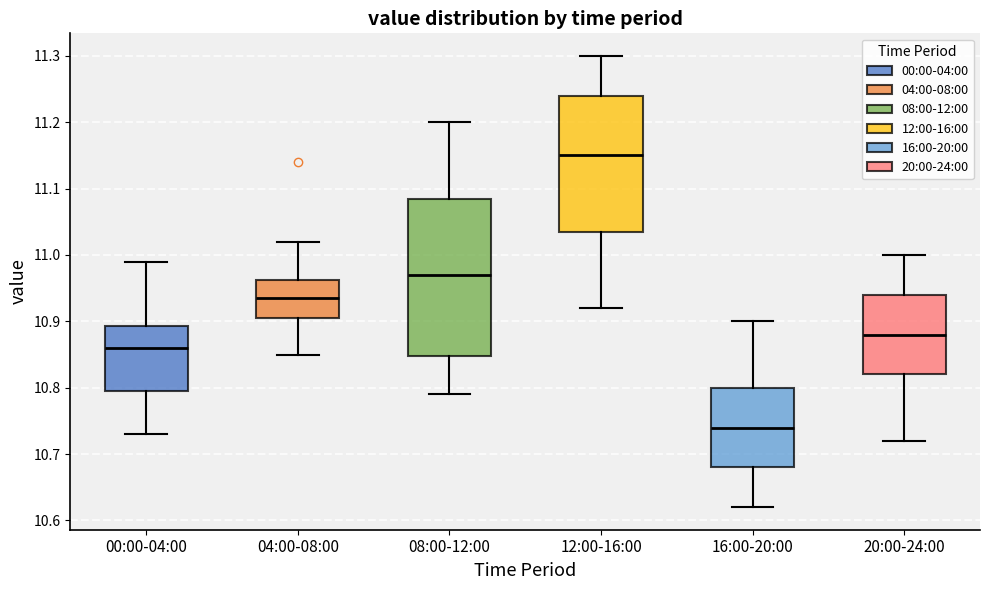

Reading left to right, read every box against the y-axis: the position of its median line, the range the box covers, and the ends of its whiskers. The values are not printed on the chart, so give them approximately, as read against the axis.

00:00-04:00: median 10.86, box 10.80 to 10.89, whiskers 10.73 to 10.99
04:00-08:00: median 10.94, box 10.91 to 10.96, whiskers 10.85 to 11.02
08:00-12:00: median 10.97, box 10.85 to 11.09, whiskers 10.79 to 11.20
12:00-16:00: median 11.15, box 11.04 to 11.24, whiskers 10.92 to 11.30
16:00-20:00: median 10.74, box 10.68 to 10.80, whiskers 10.62 to 10.90
20:00-24:00: median 10.88, box 10.82 to 10.94, whiskers 10.72 to 11.00